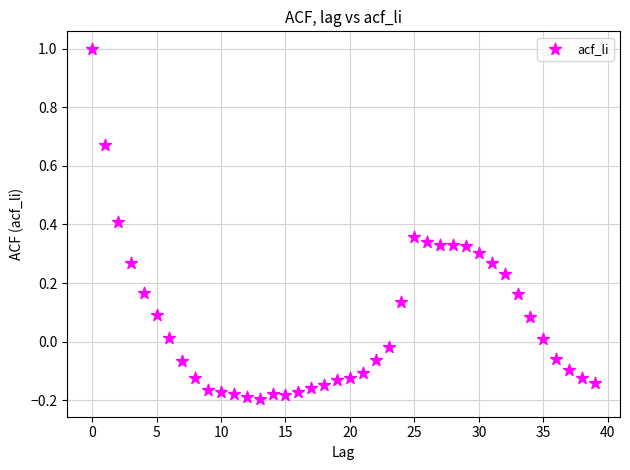

How many data points are displayed?

40